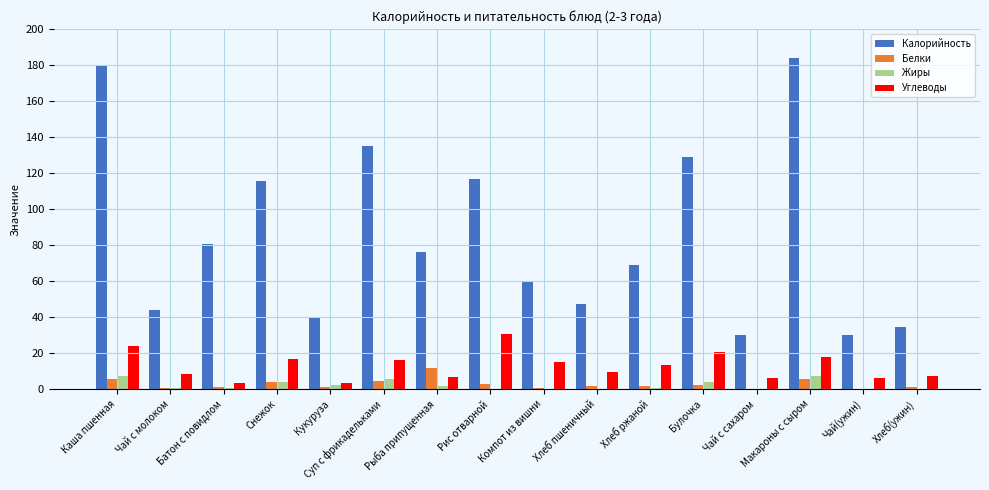

Which series changed the most between Рис отварной and Хлеб ржаной?

Калорийность